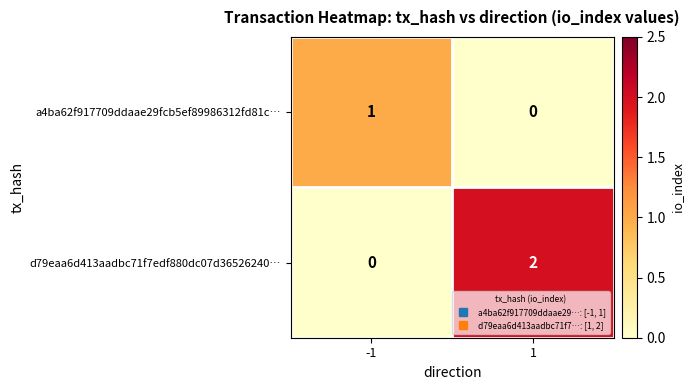

Reading right to left, what are all the values shown in this chart?

a4ba62f917709ddaae29fcb5ef89986312fd81c…: 1=0	-1=1
d79eaa6d413aadbc71f7edf880dc07d36526240…: 1=2	-1=0